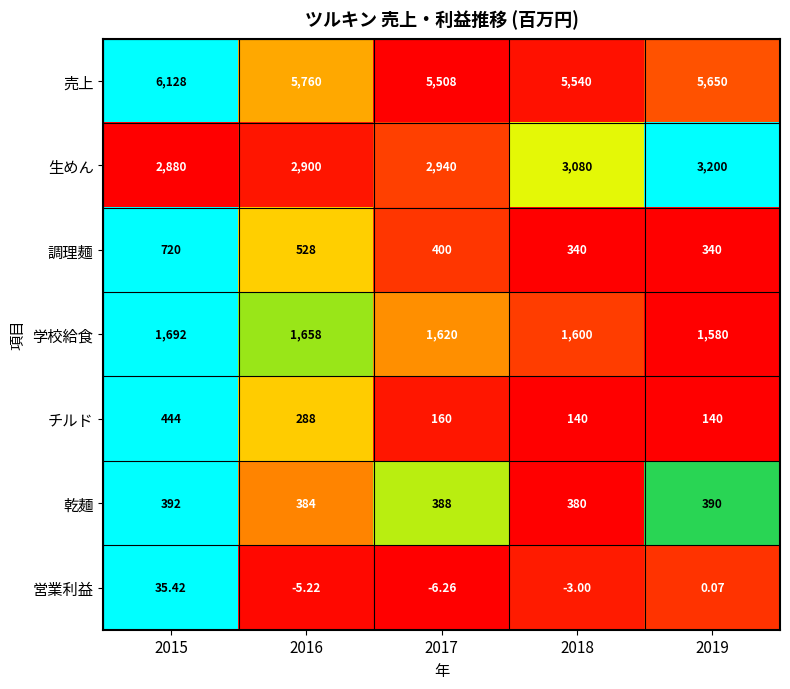

What is the difference between the highest and lowest values at 2018?

5543.0